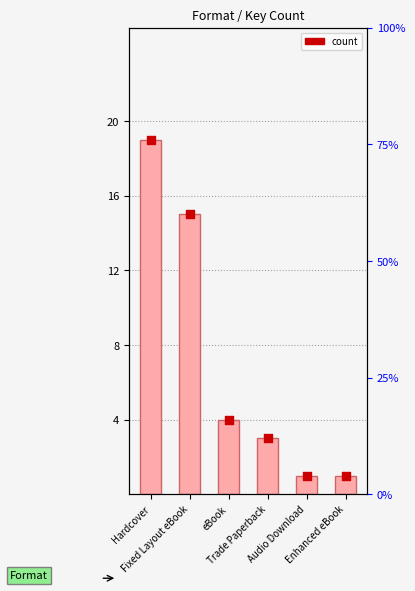

Approximately how many times larger is the value at Audio Download compared to Fixed Layout eBook?

0.1